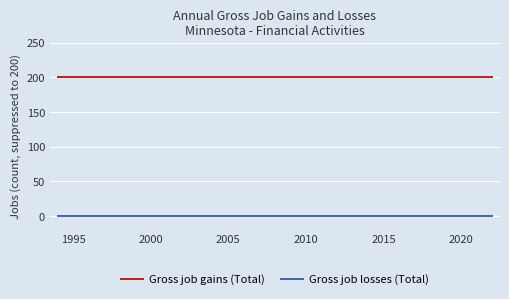

What is the minimum value for Gross job gains (Total)?

200